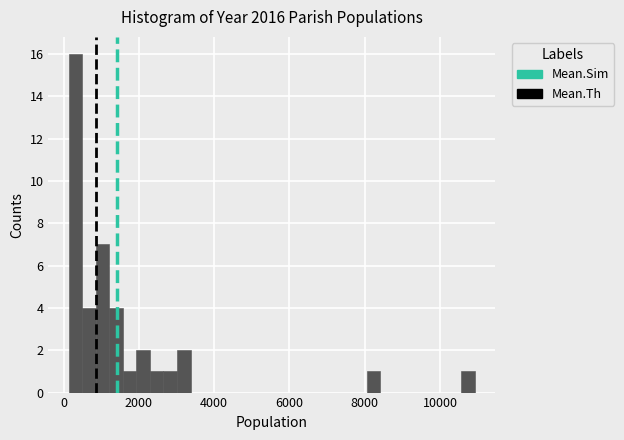

Around what value on the x-axis is the tallest bar? Give the approximate position of its centre, as read against the axis.

400